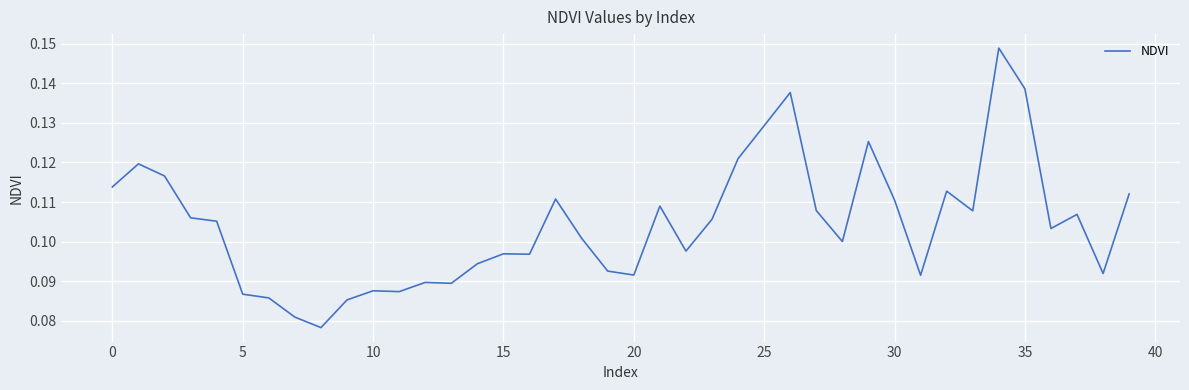

Count the values in the range 0 to 1.

40